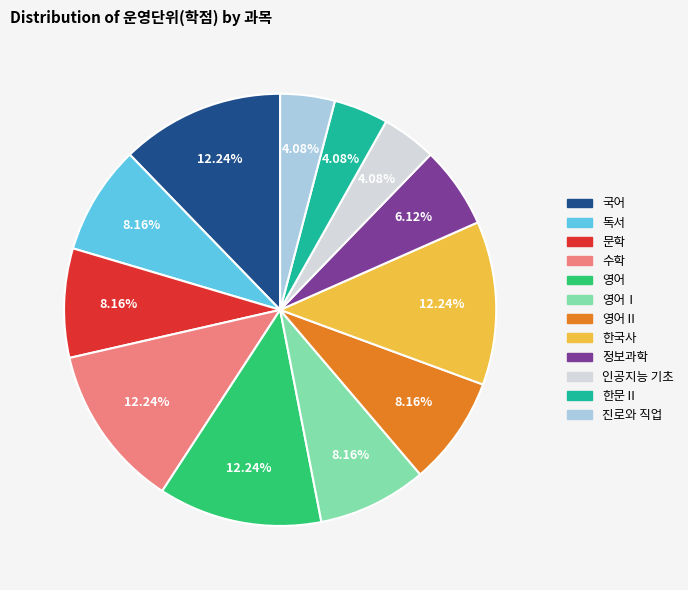

To the nearest percent, what percentage of the pie is 독서?

8%